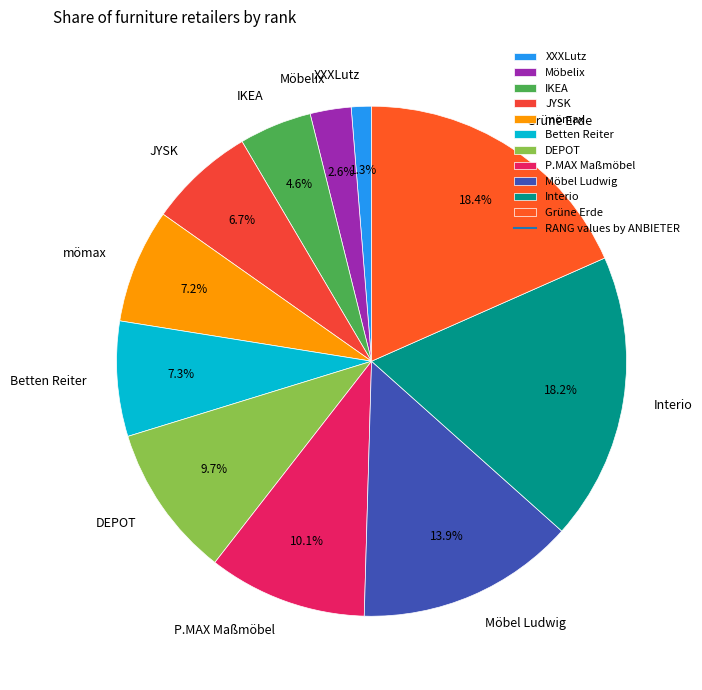

What portion of the pie excludes Grüne Erde?

81.6%